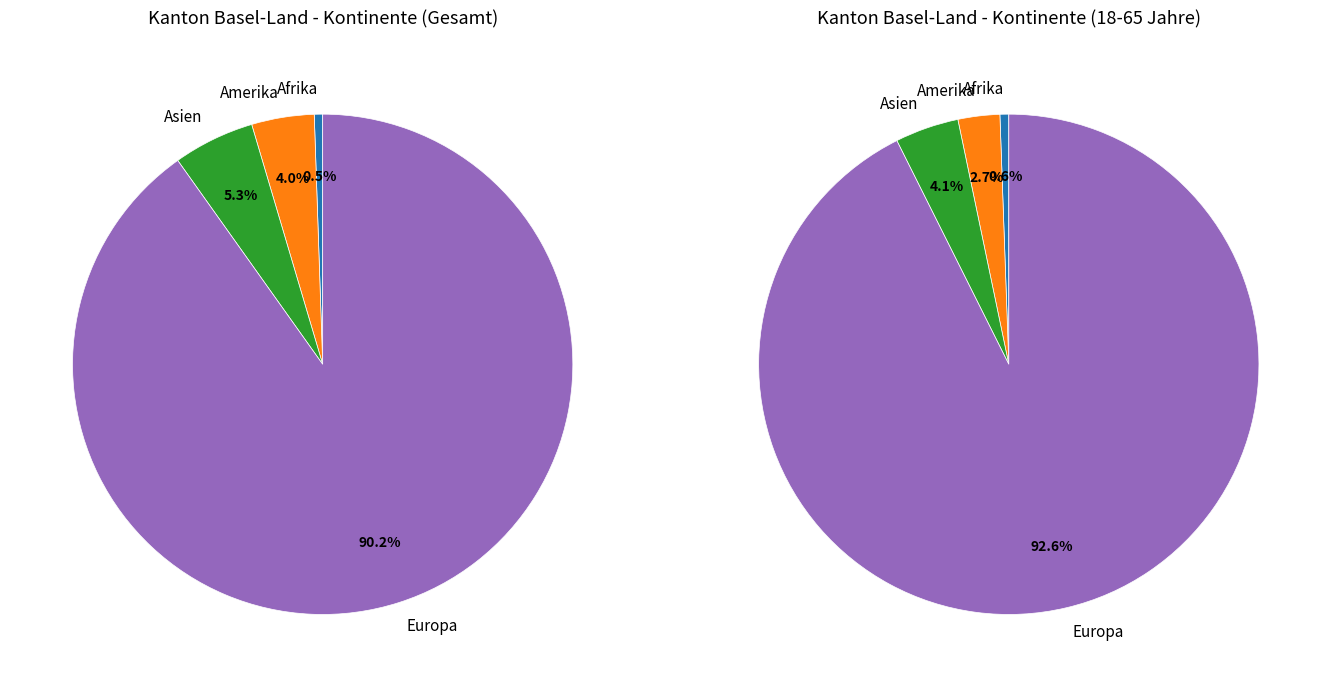

What is the change in value from Asien to Europa?

+630